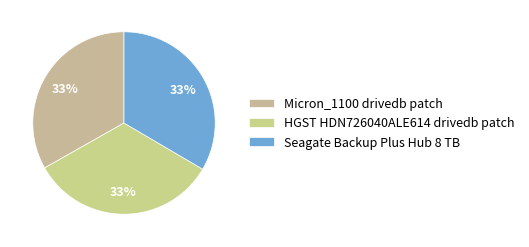

What percentage is the Micron_1100 drivedb patch slice, to the nearest percent?

33%